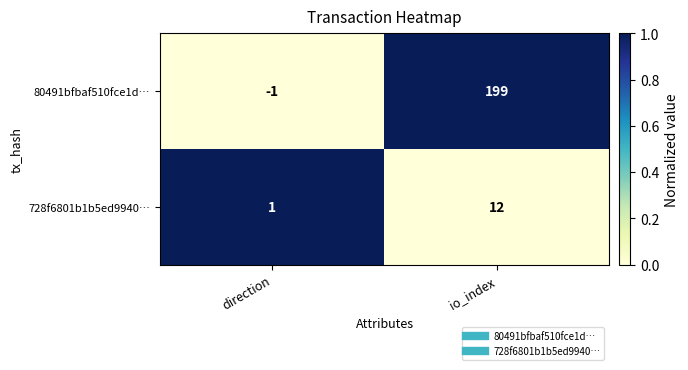

The 728f6801b1b5ed9940… series shows 12 at io_index. True or false?

True